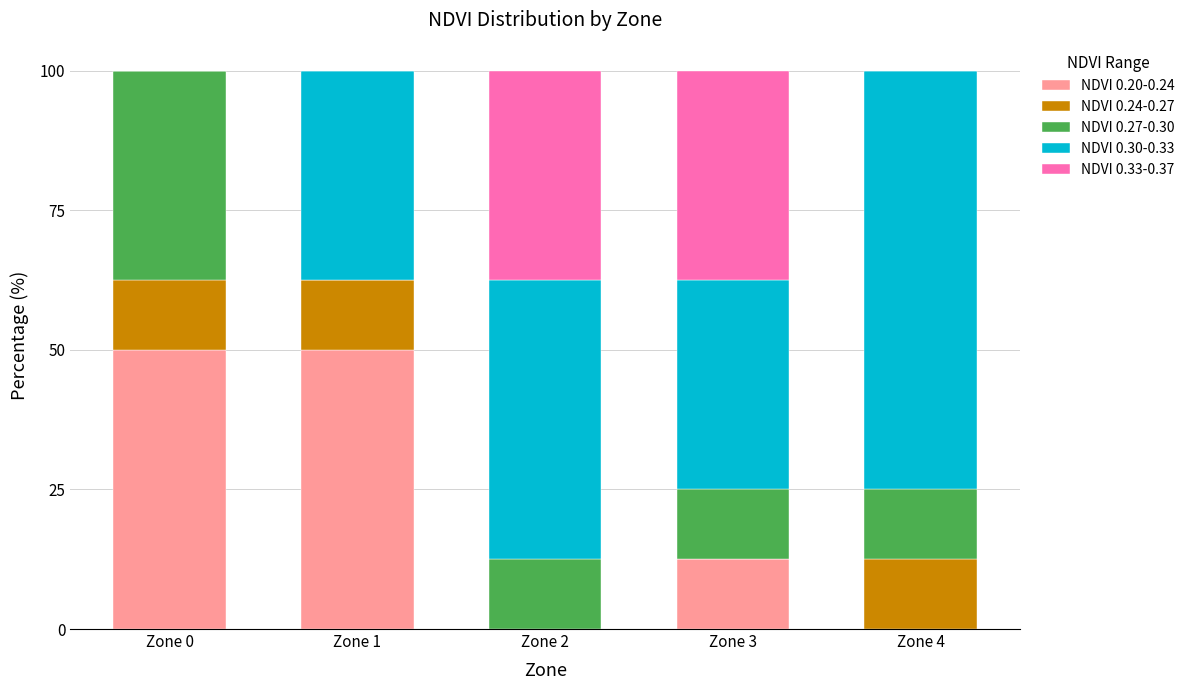

What is the total value across all series at Zone 2?

100.0